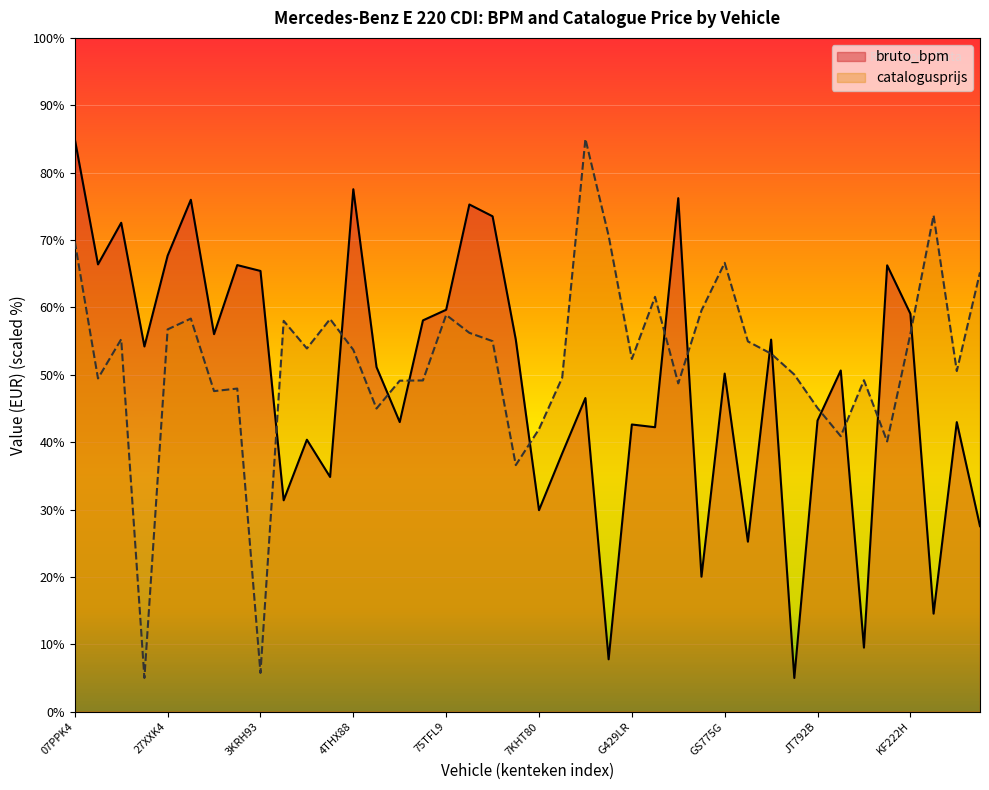

What is the average value of the bruto_bpm series?

49.1